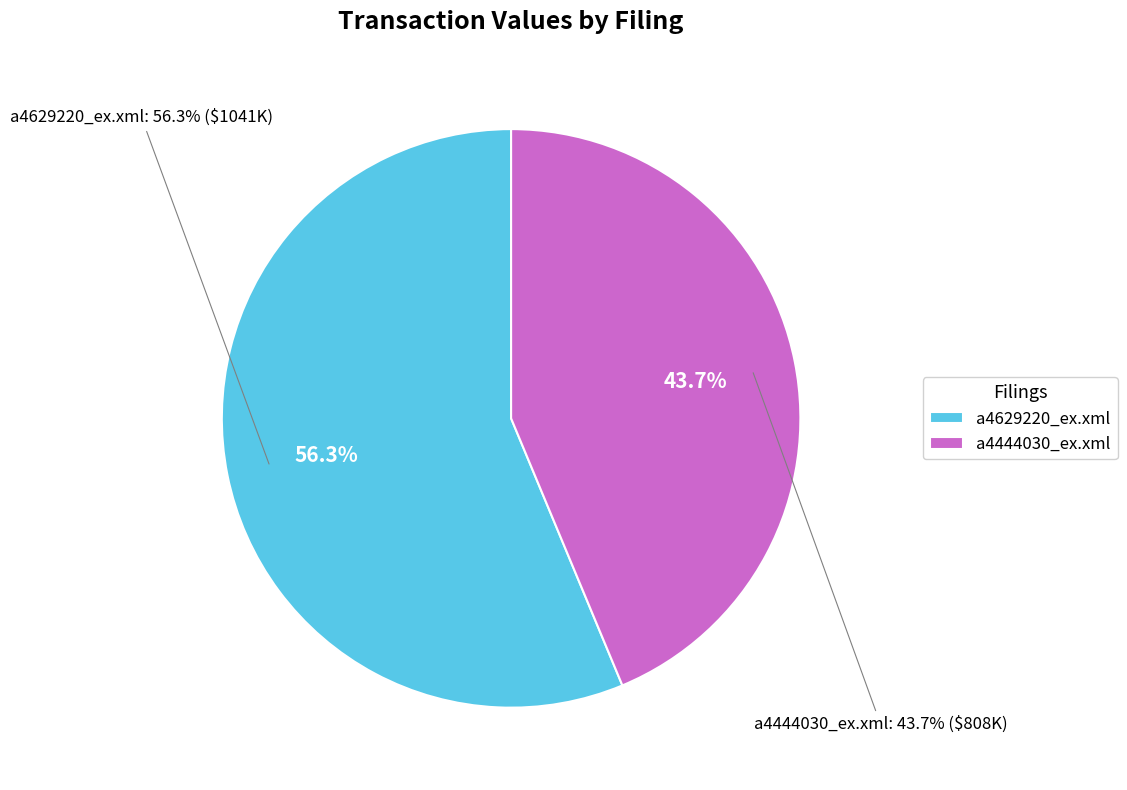

Is it true that a4629220_ex.xml is 56% of the pie?

True